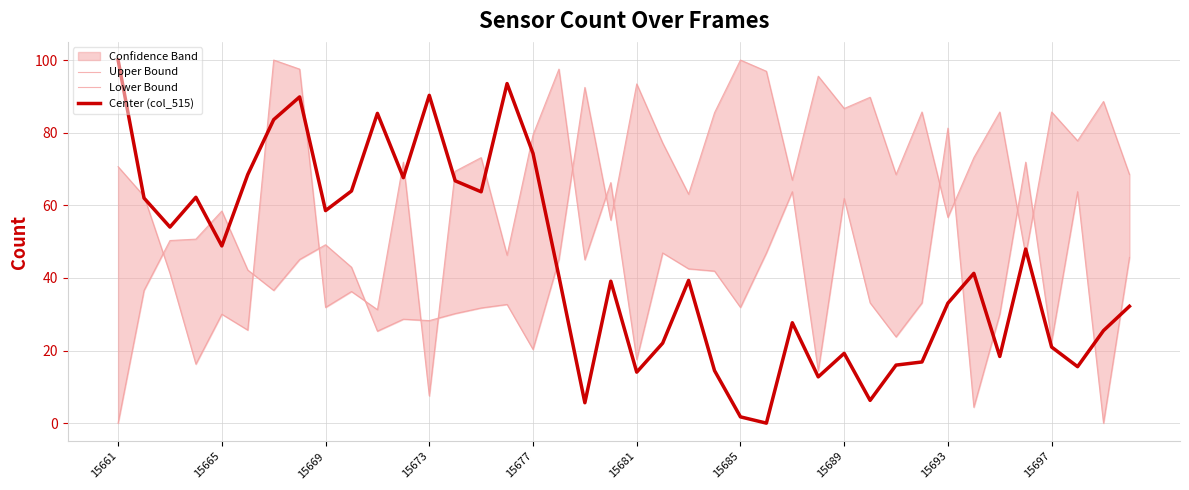

What is the average value of the Center (col_515) series?

43.6